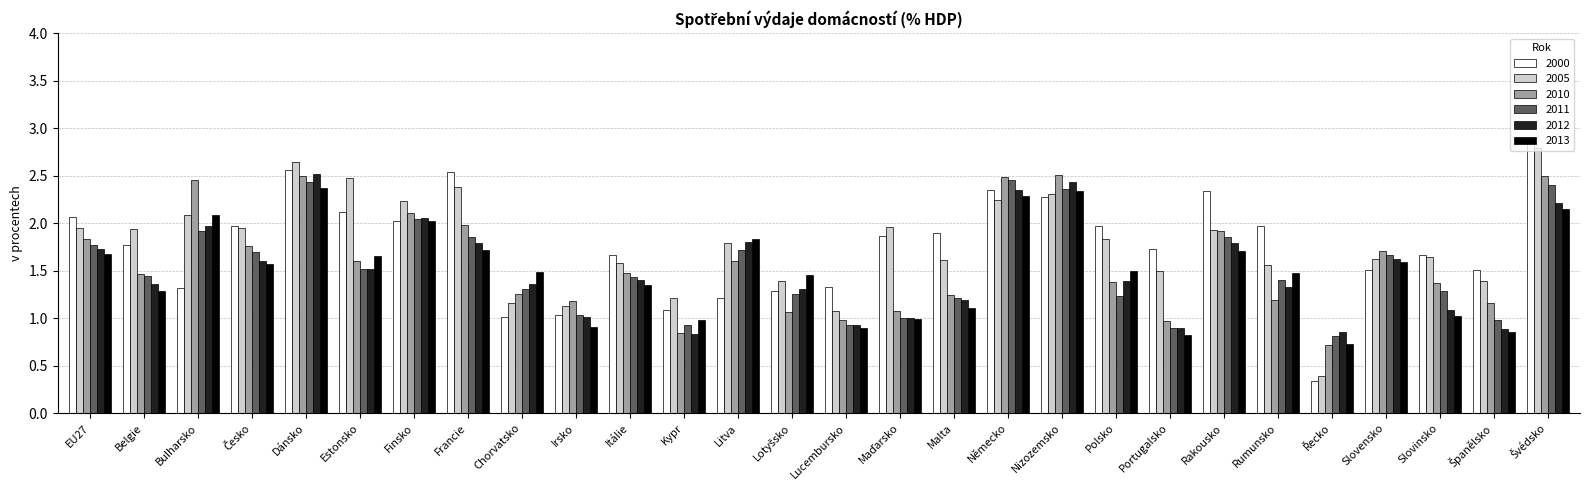

What are all the series names shown in the legend?

2000, 2005, 2010, 2011, 2012, 2013